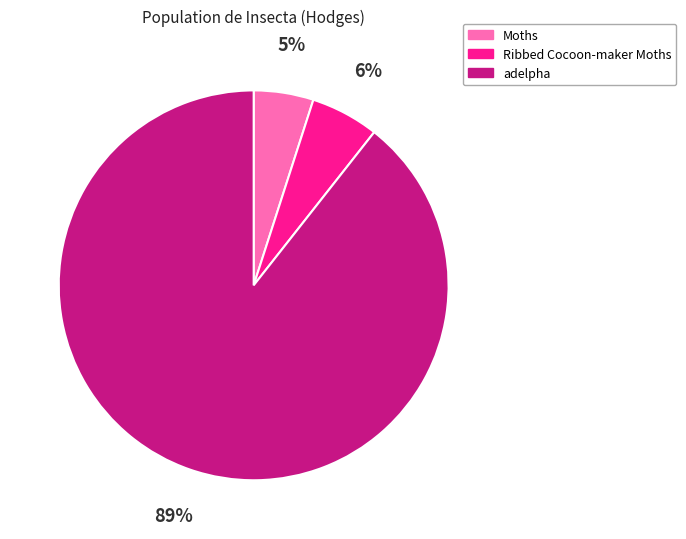

To the nearest percent, what is the difference between the largest and smallest slice percentages?

84%